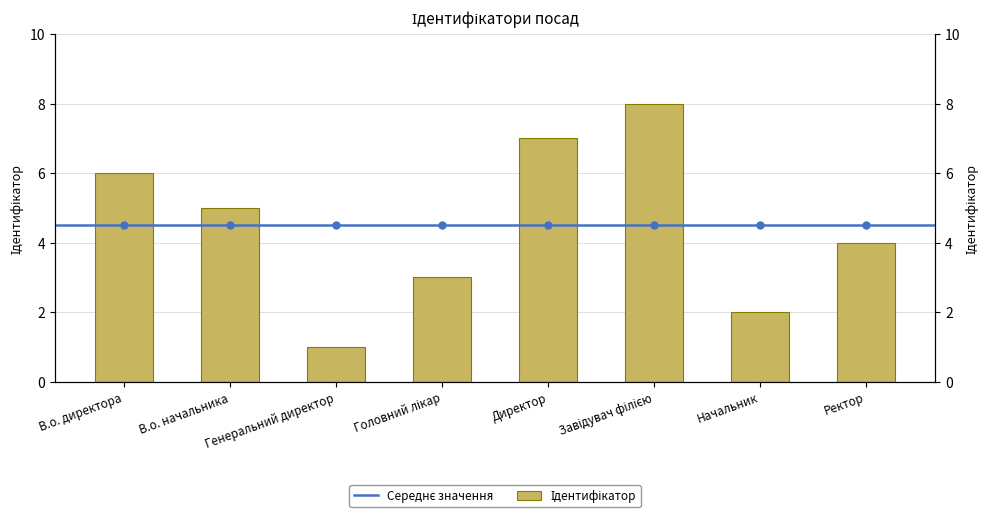

Rank the categories by value from highest to lowest.

Завідувач філією, Директор, В.о. директора, В.о. начальника, Ректор, Головний лікар, Начальник, Генеральний директор